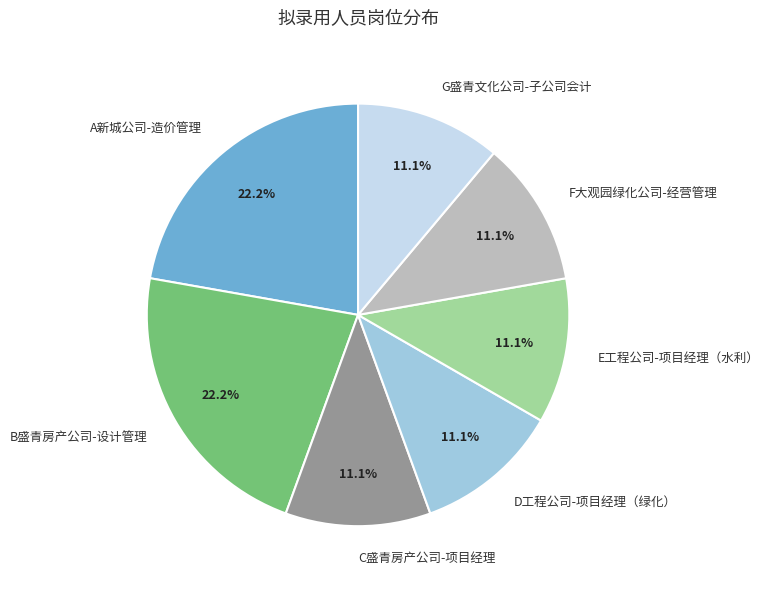

Does C盛青房产公司-项目经理 represent more than half of the total?

No